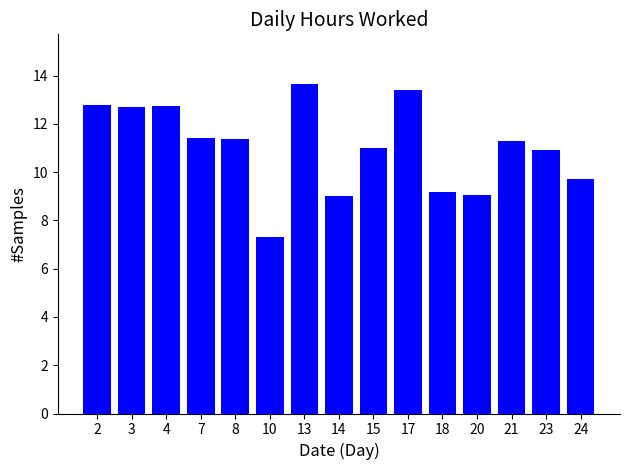

Is it true that the value at 20 is 9.0?

True